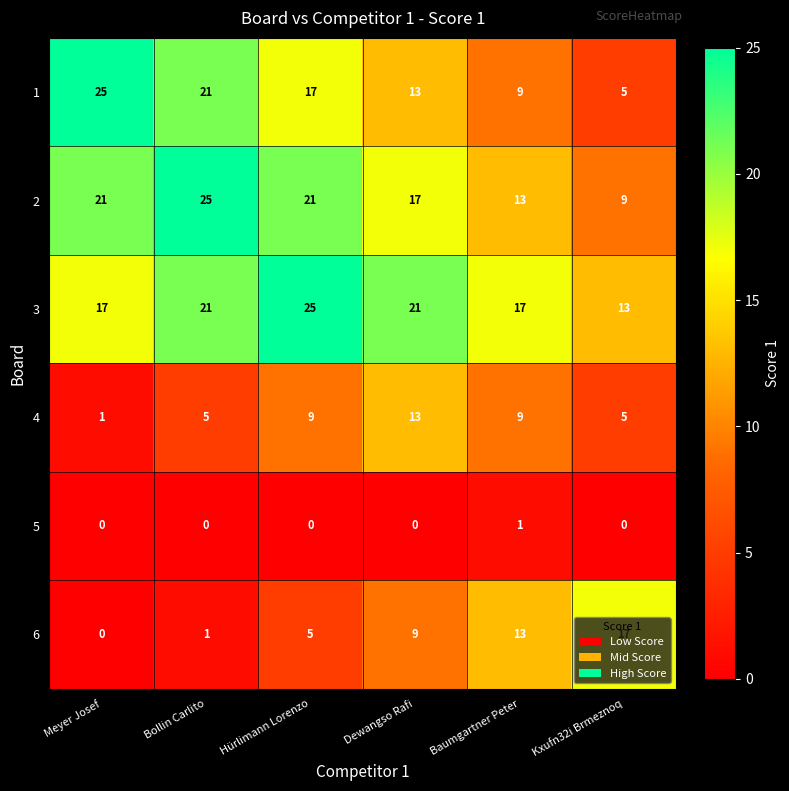

How many categories are shown in the chart?

6